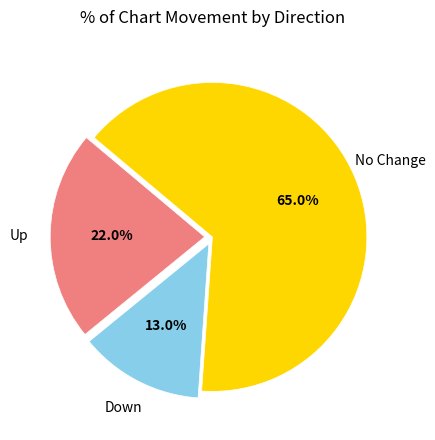

Which category has the biggest portion of the pie?

No Change